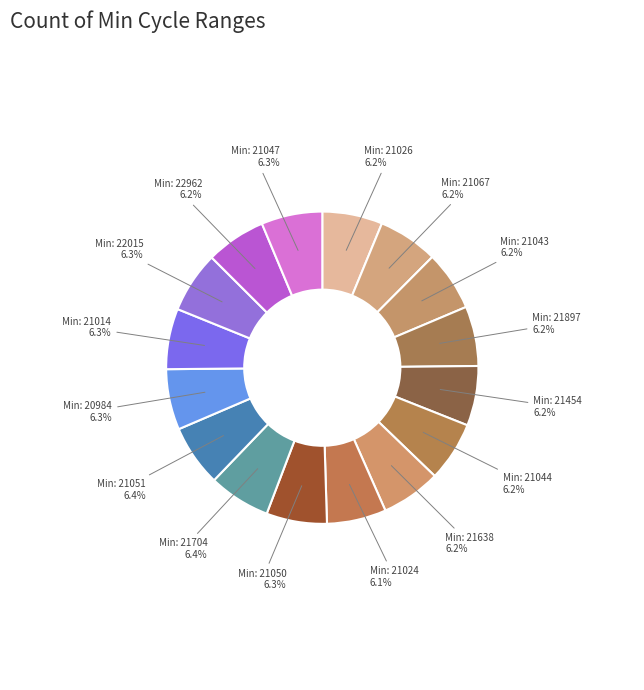

Which slice is the largest?

21704